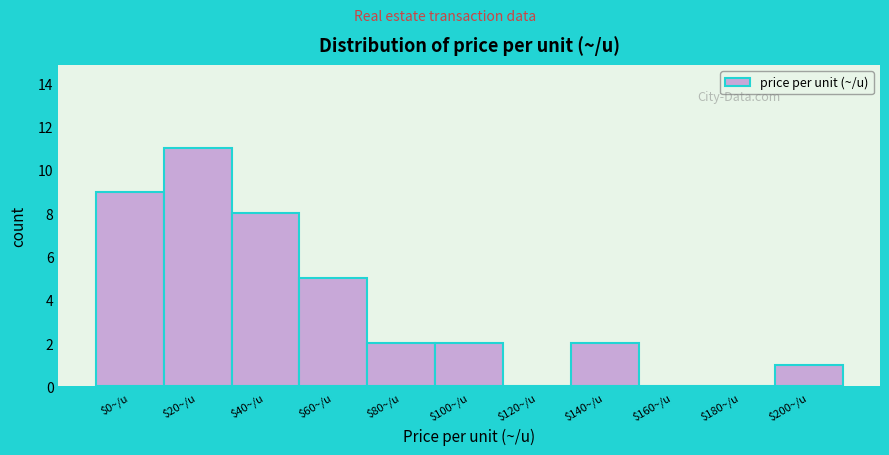

What is the sum of all values?

40